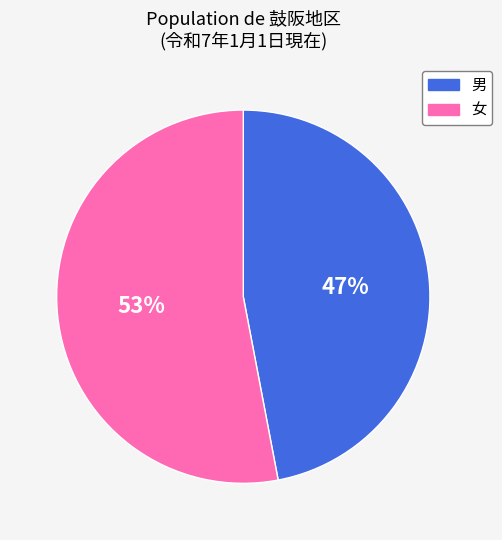

Rank the categories by value from lowest to highest.

男, 女